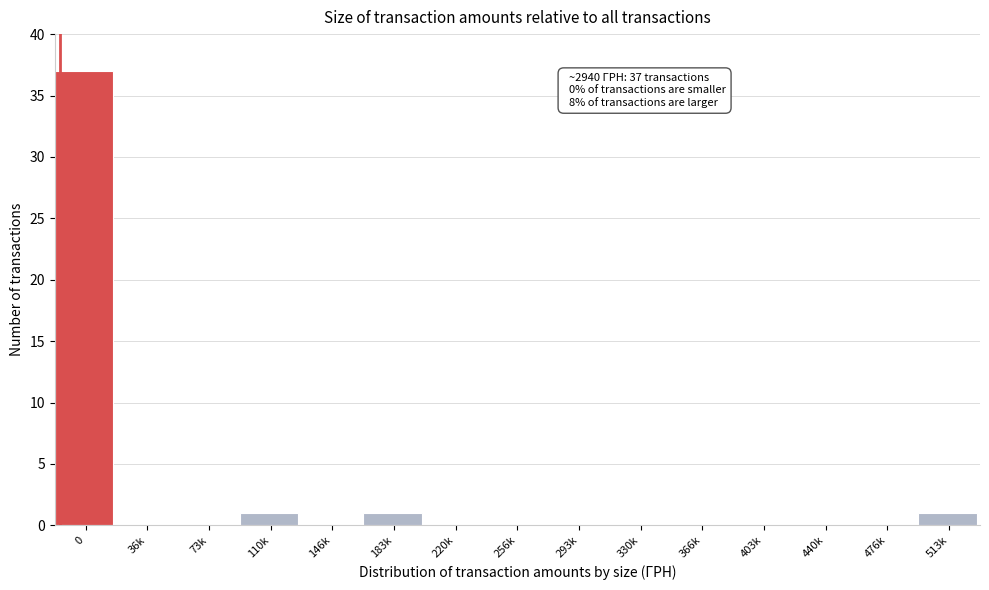

Reading left to right, transcribe all the data shown in this chart.

0=37	36k=0	73k=0	110k=1	146k=0	183k=1	220k=0	256k=0	293k=0	330k=0	366k=0	403k=0	440k=0	476k=0	513k=1